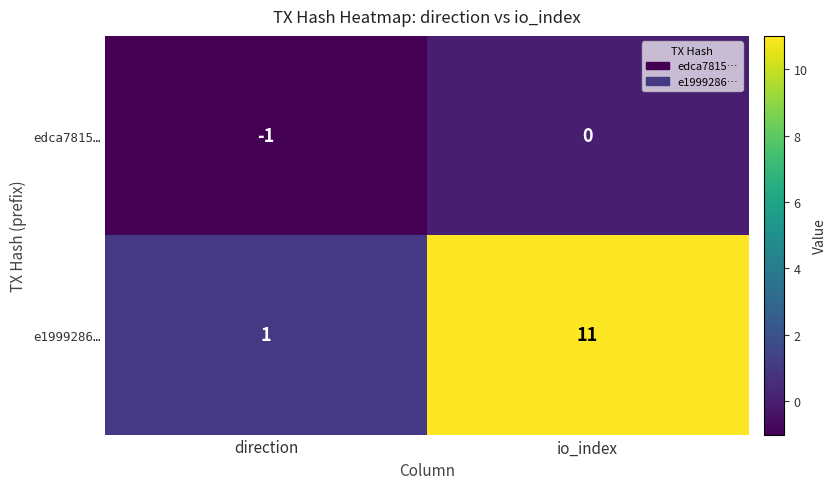

List the series in order of their peak value, highest first.

e1999286…, edca7815…